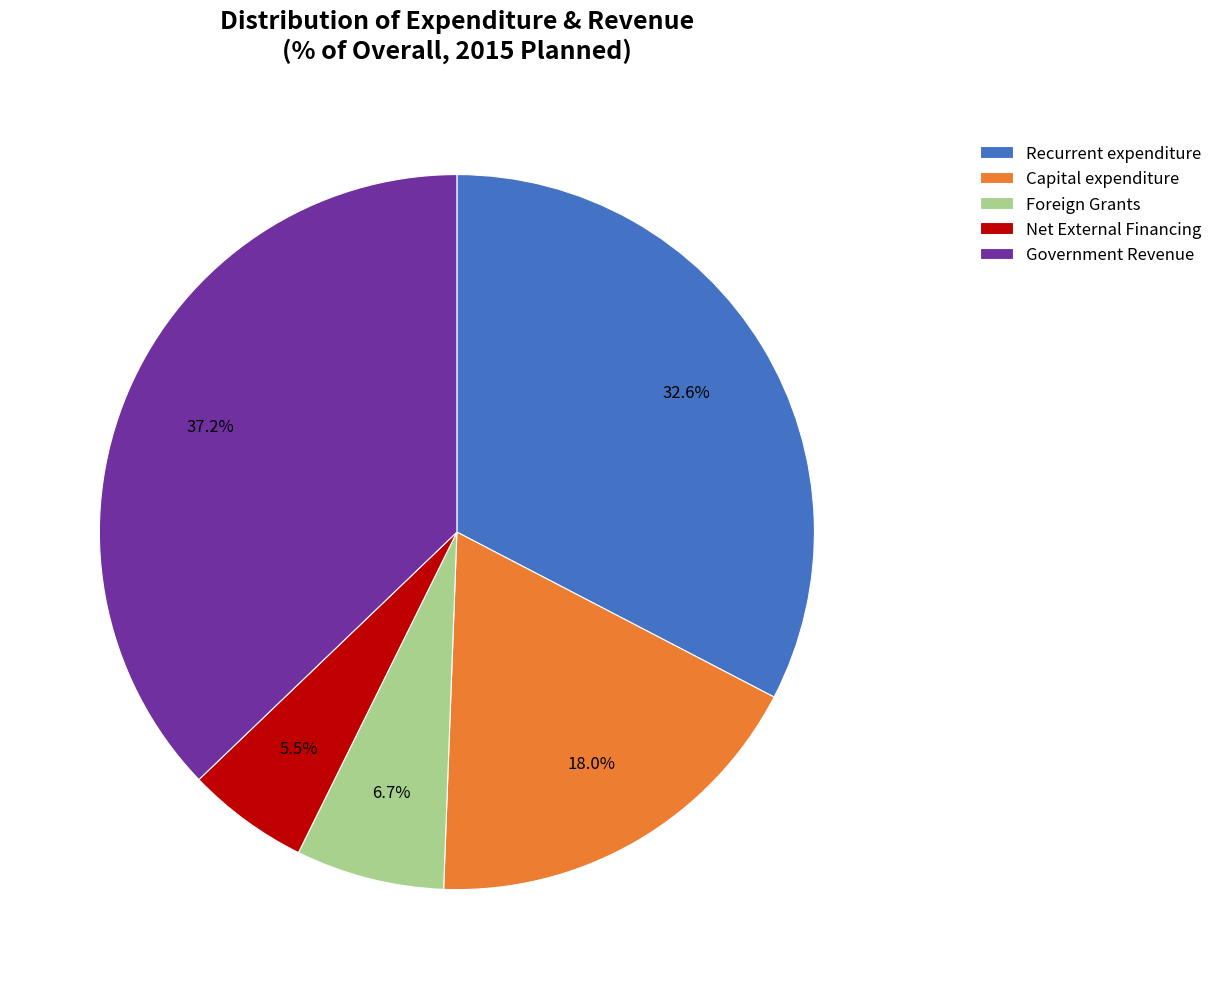

Between Recurrent expenditure and Foreign Grants, which is larger?

Recurrent expenditure